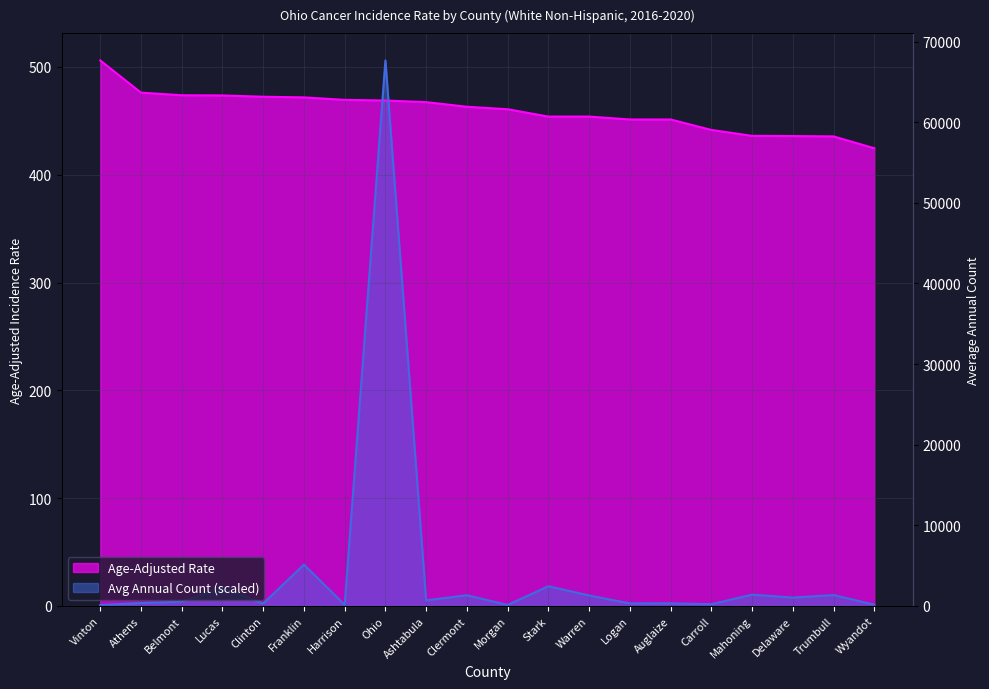

Where do Age-Adjusted Rate and Average Annual Count first cross each other?

Harrison and Ohio